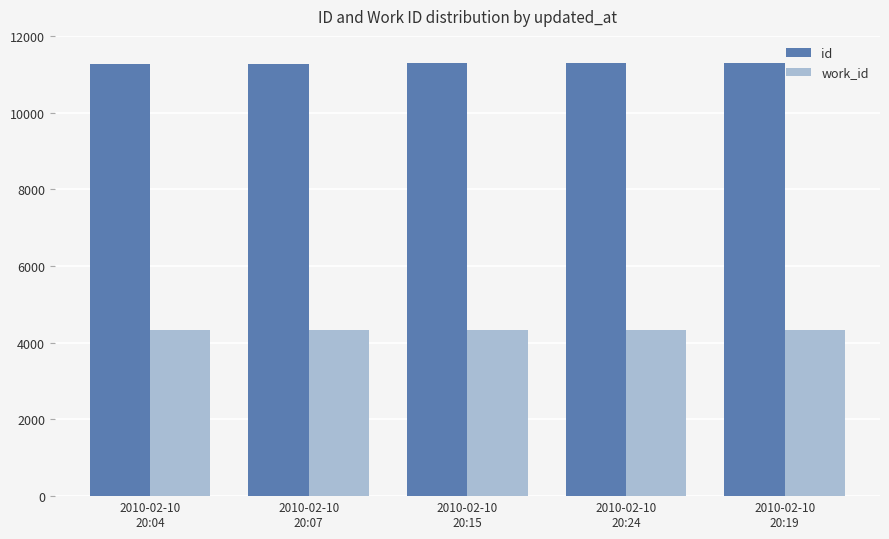

What is the spread (max minus min) of values at 2010-02-10
20:15?

6962